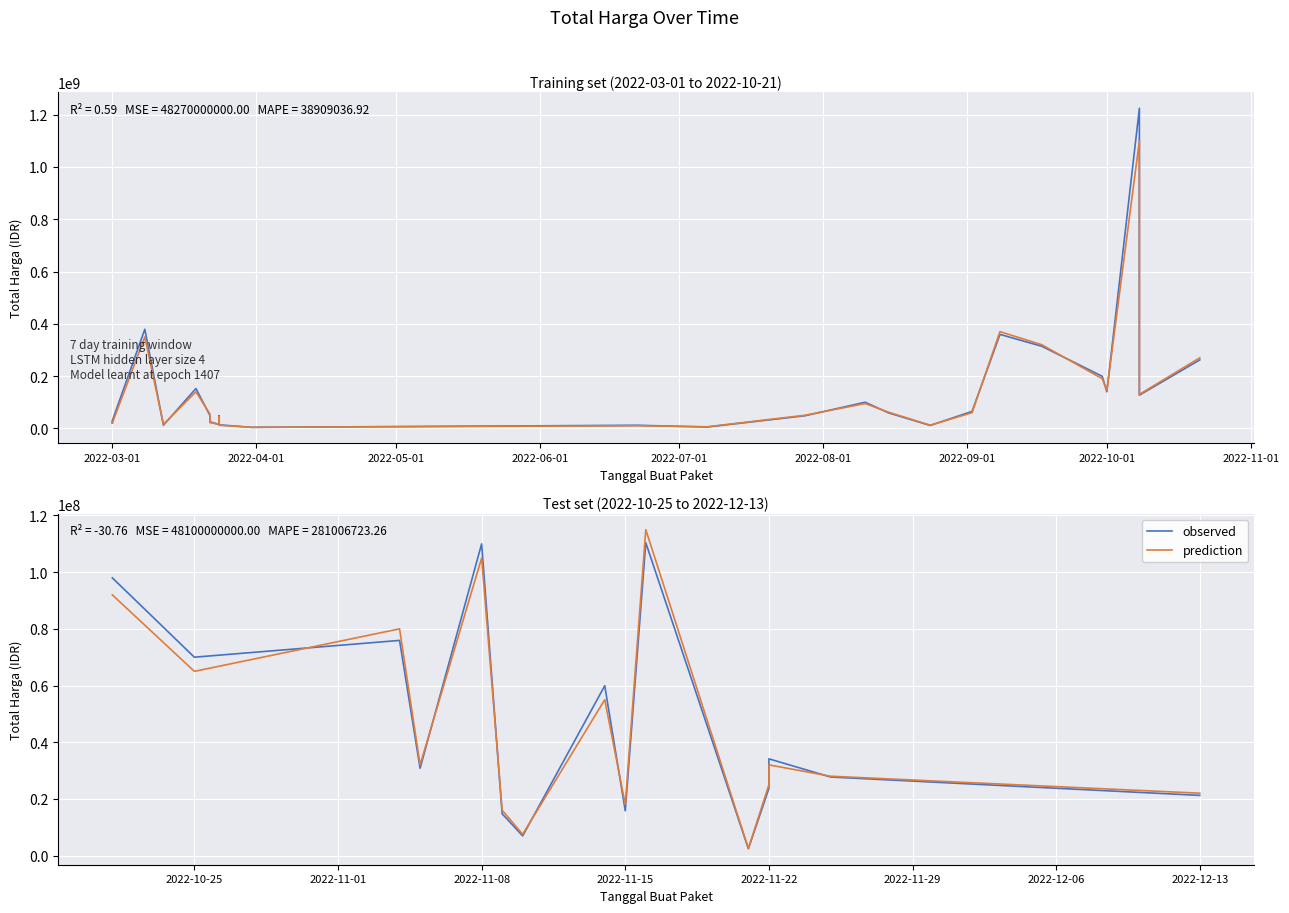

Reading left to right, transcribe all the data shown in this chart.

observed: 98000000	70000000	75920000	30800000	110000000	14750000	6936000	59935000	15787200	110389990	2395750	23680800	34132505	27720000	21231000
prediction: 92000000	65000000	80000000	32000000	105000000	16000000	7500000	55000000	18000000	115000000	2500000	25000000	32000000	28000000	22000000